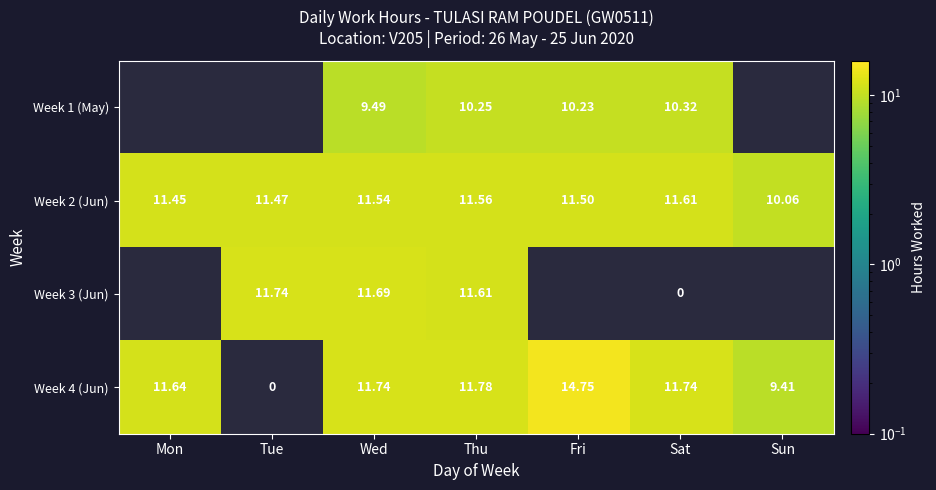

Count the Week 2 (Jun) values in the range 11 to 12.

6